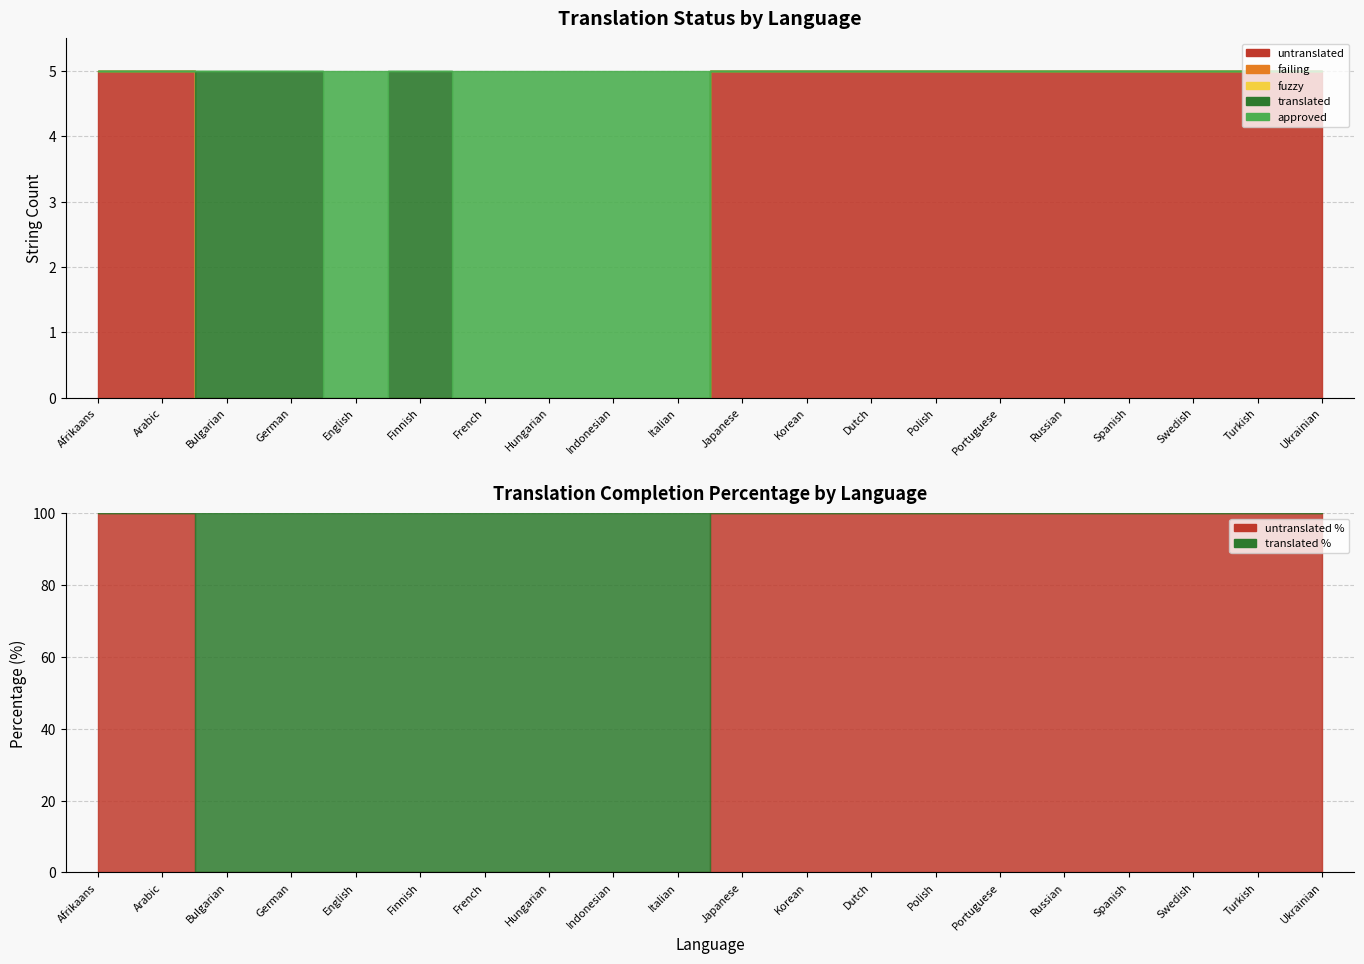

The value of approved at Arabic is -2. True or false?

False